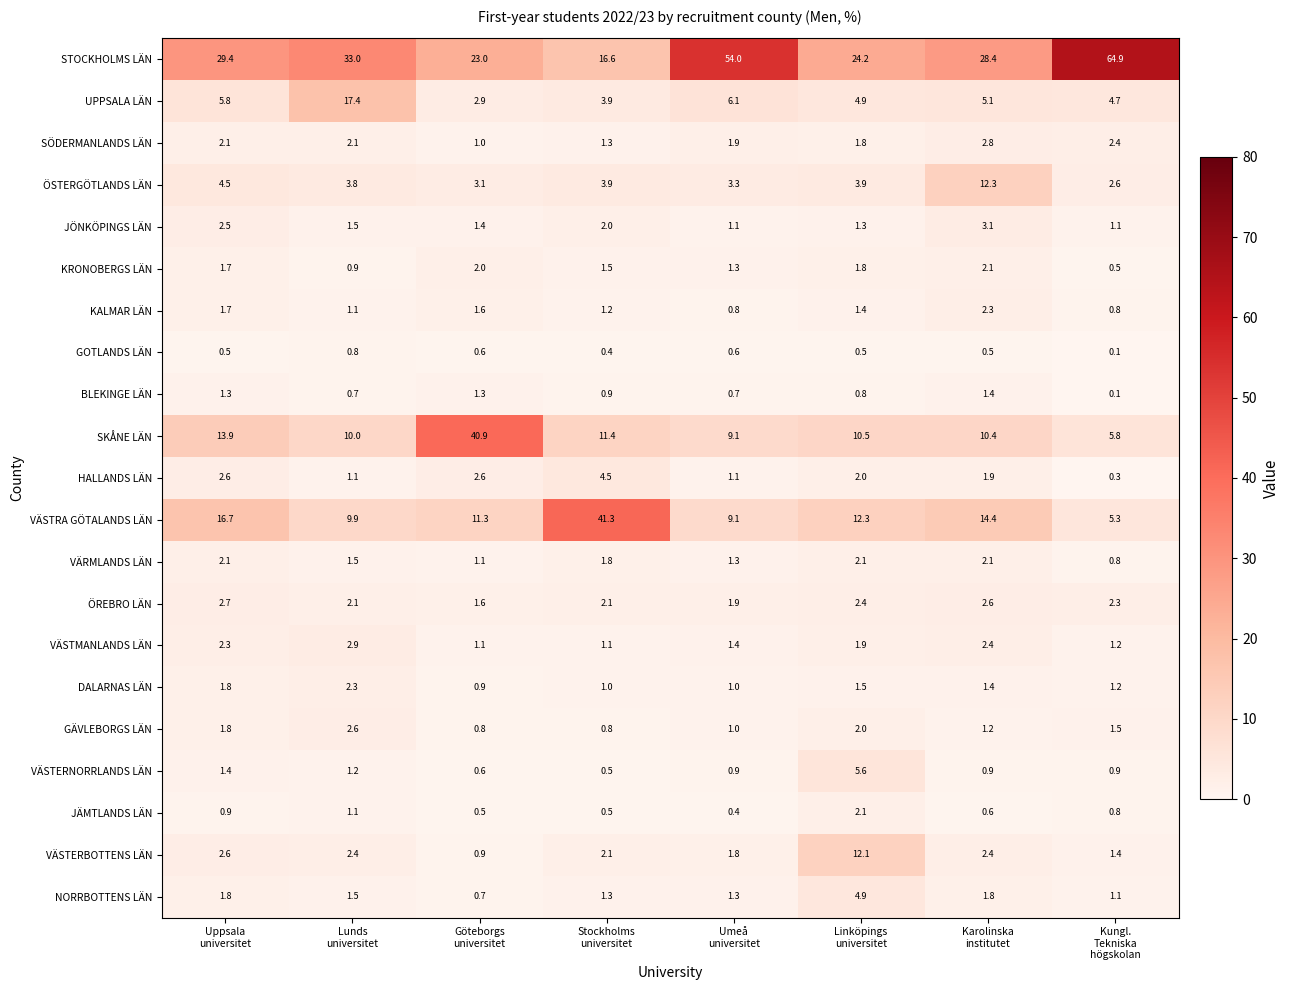

Which category has the highest value across all series?

Kungl.
Tekniska
högskolan